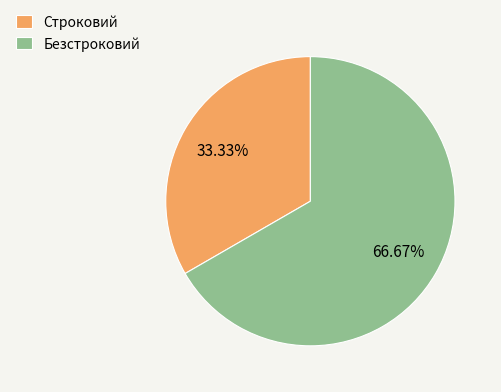

Which slice is the smallest?

Строковий